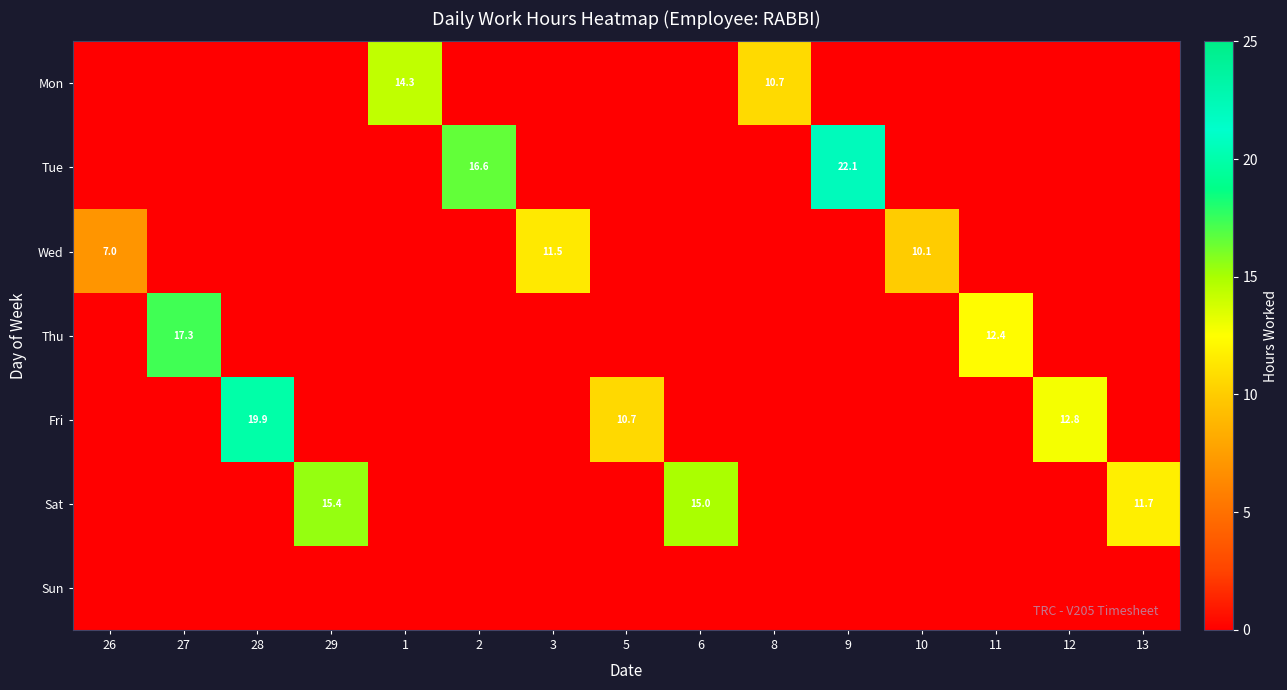

What is the spread (max minus min) of values at 9?

22.1